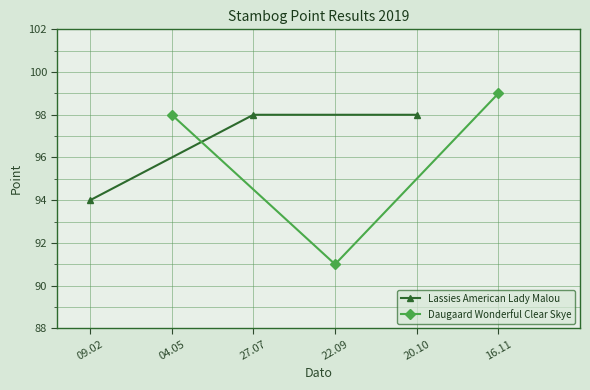

The value of Daugaard Wonderful Clear Skye at 04.05 is 142. True or false?

False